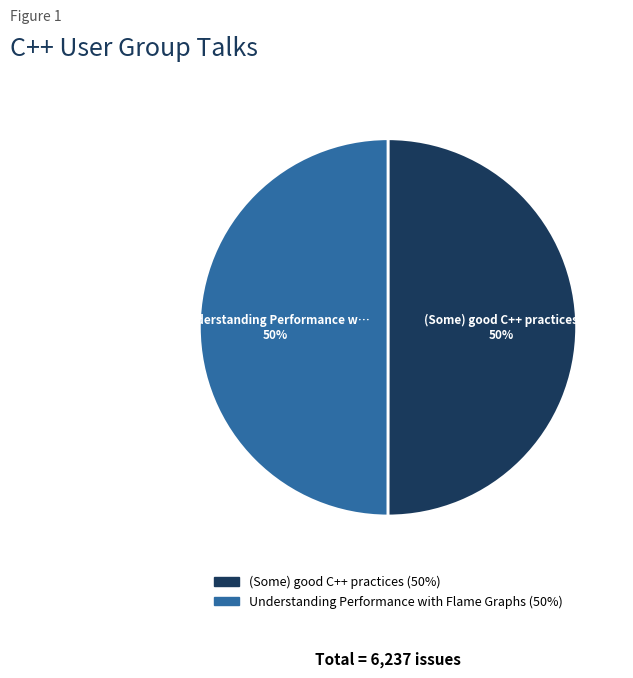

To the nearest percent, what portion does Understanding Performance with Flame Graphs represent?

50%